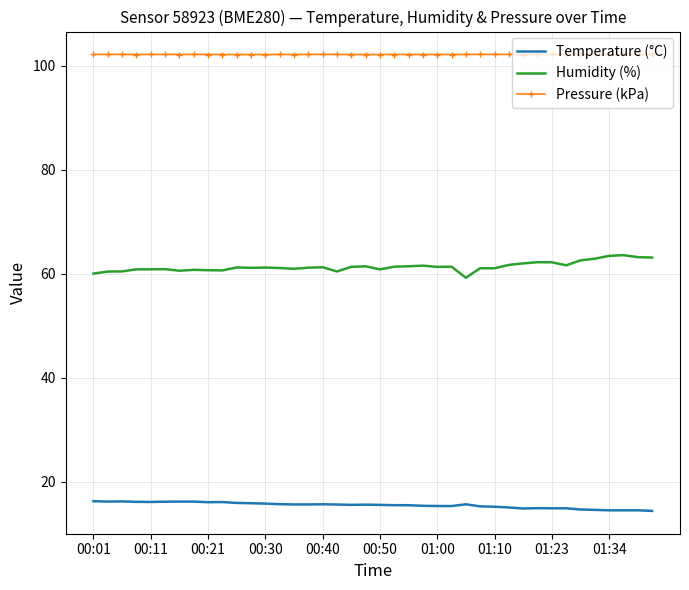

Rank the series by their maximum value, from highest to lowest.

Pressure (kPa), Humidity (%), Temperature (°C)